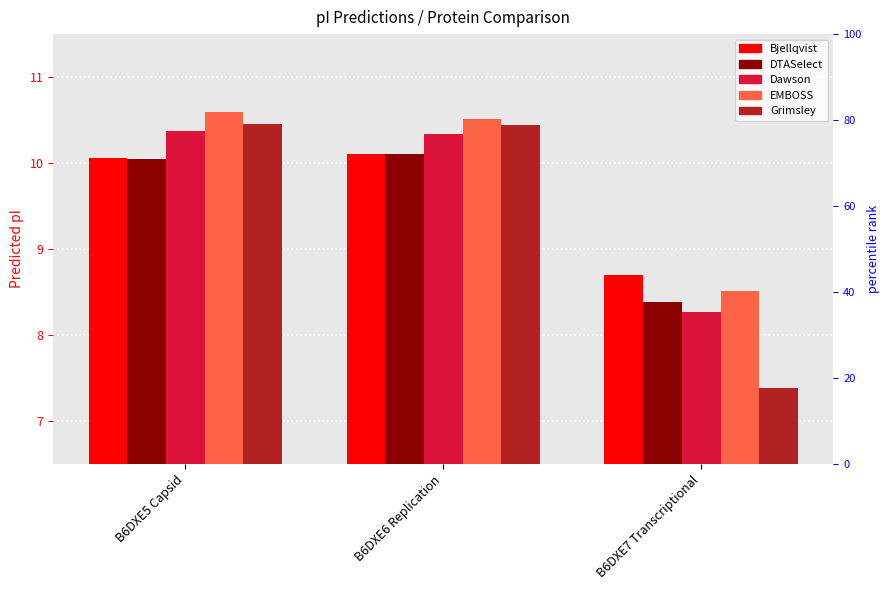

Is it true that Dawson equals 8.3 at B6DXE7 Transcriptional?

True